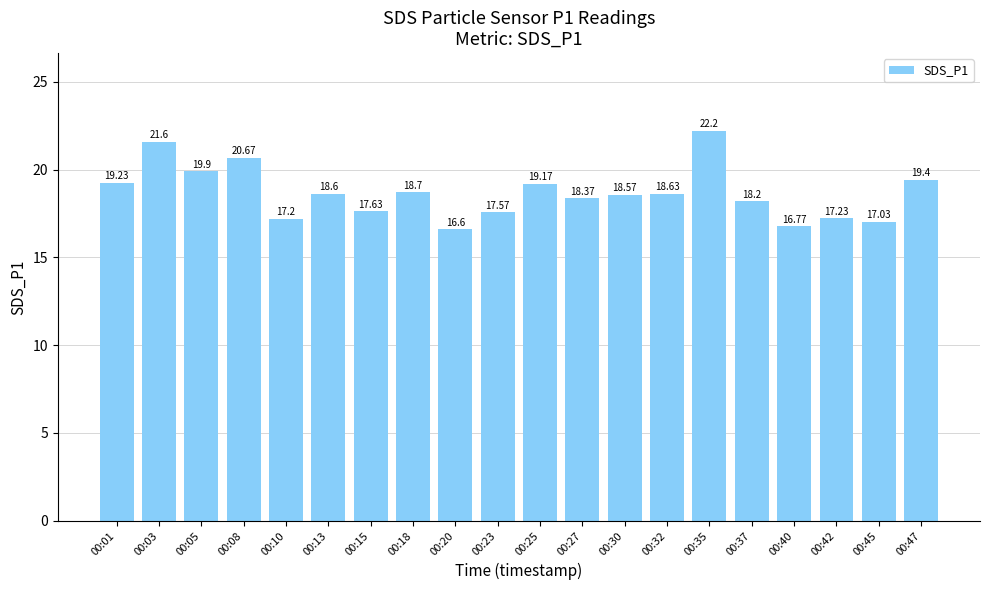

How many bars are there in total?

20